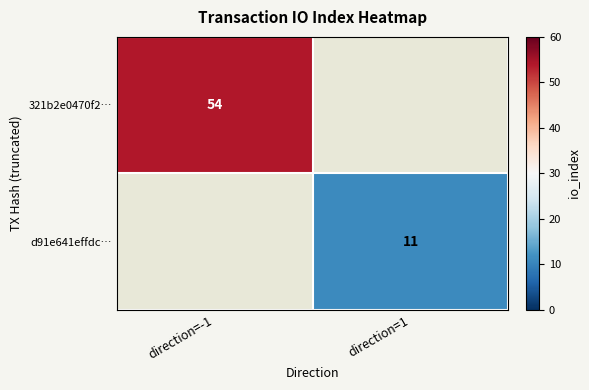

The 321b2e0470f2… series shows 17 at direction=-1. True or false?

False